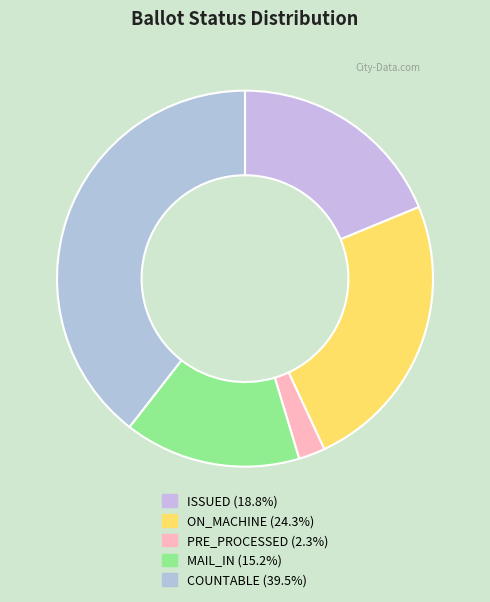

How many segments does this pie chart have?

5